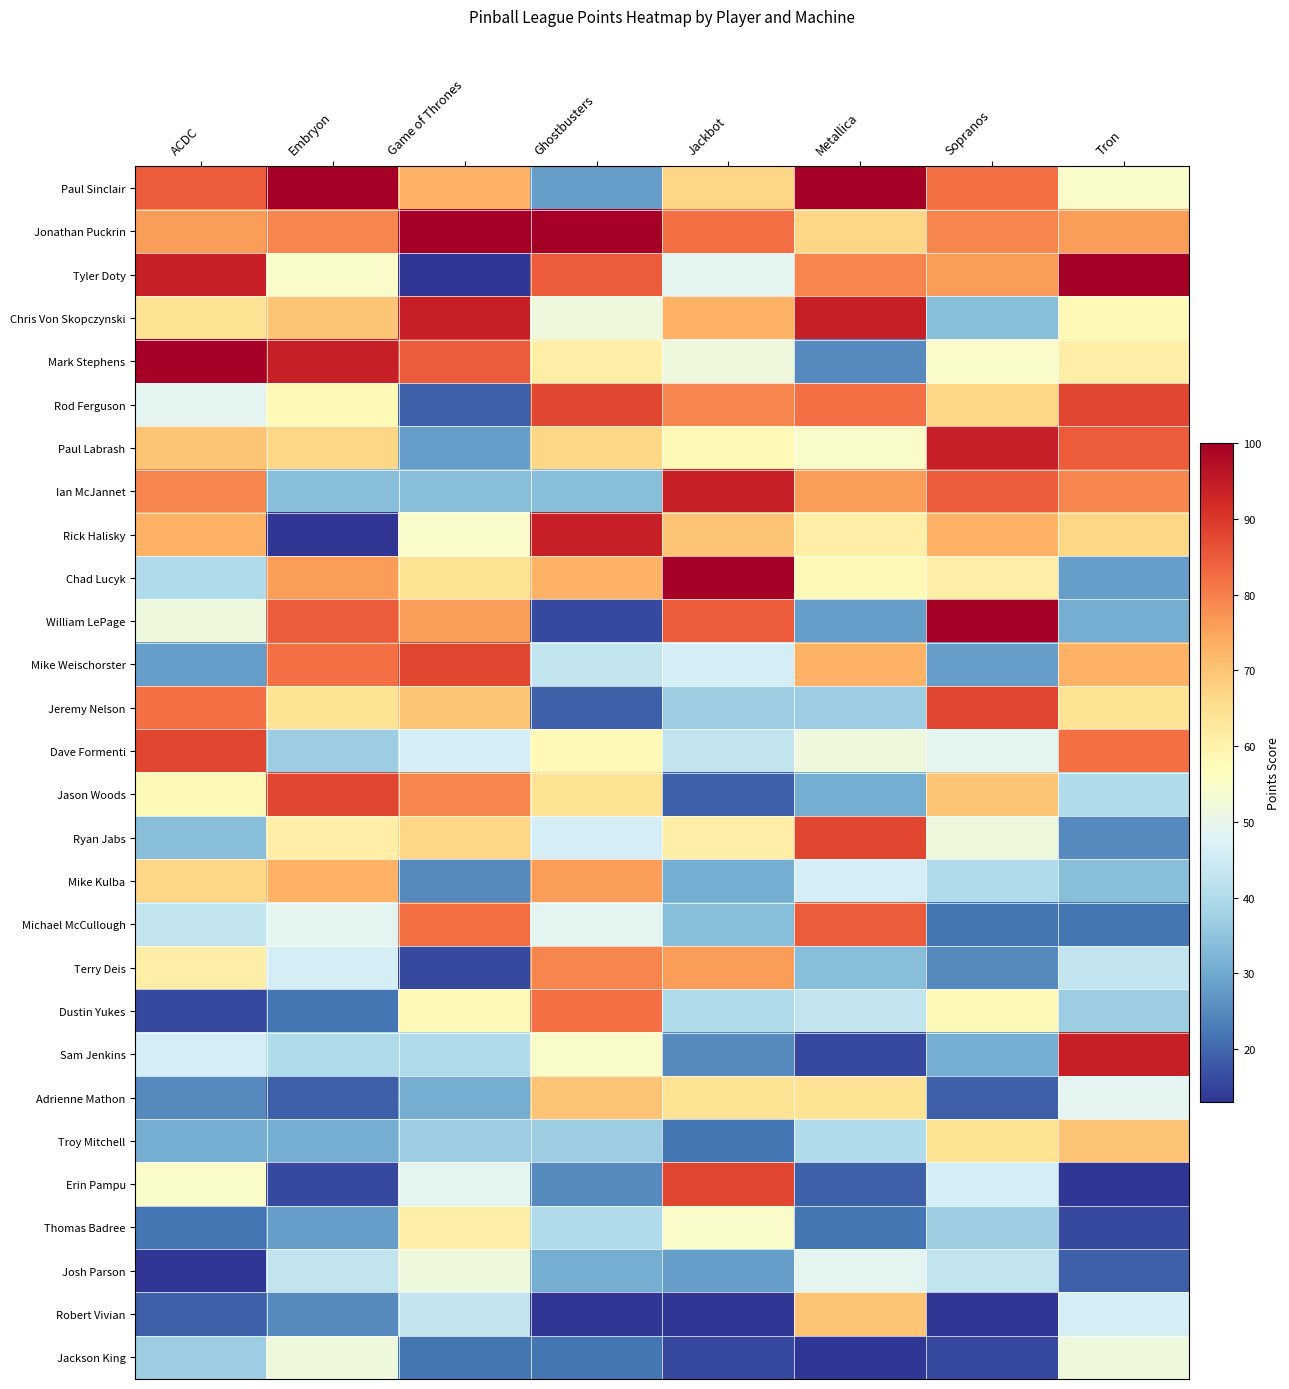

Which category has the highest value across all series?

Embryon